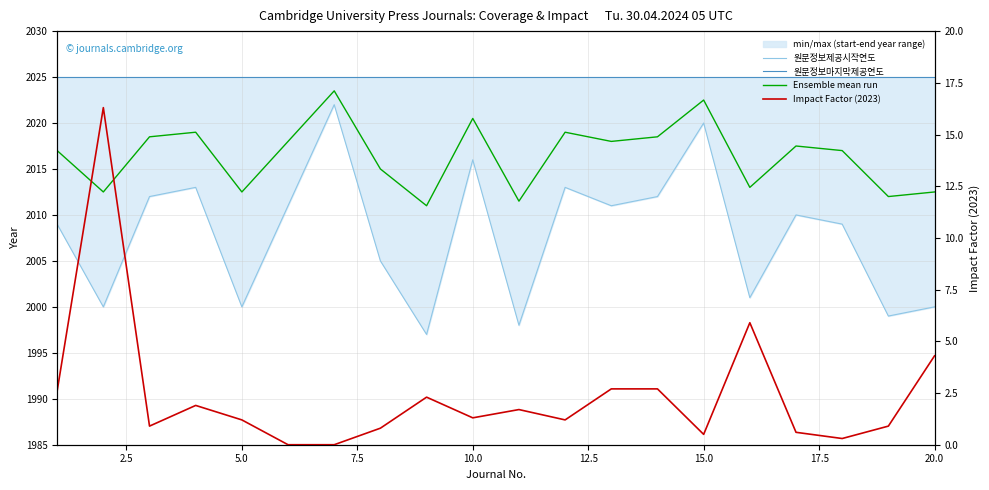

How many values in the Impact Factor (2023) series are below 1?

8